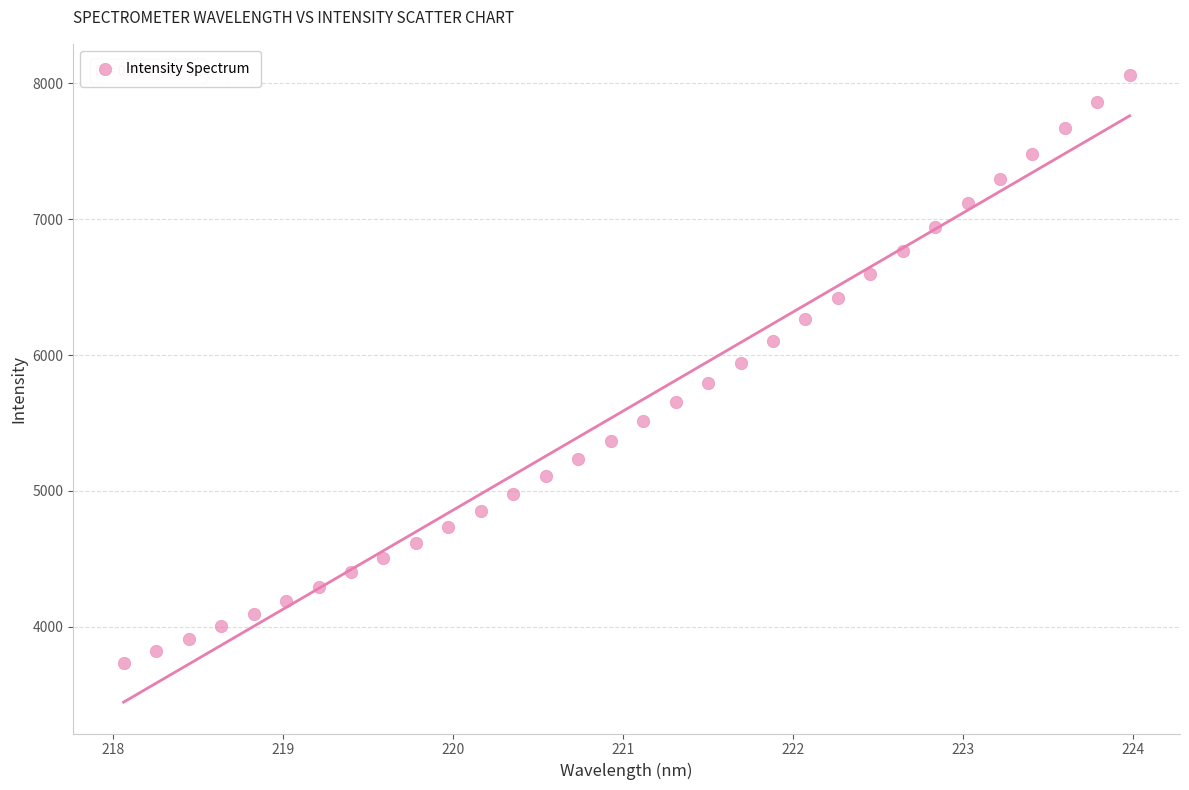

What is the range of Y values (max minus min)?

4321.8